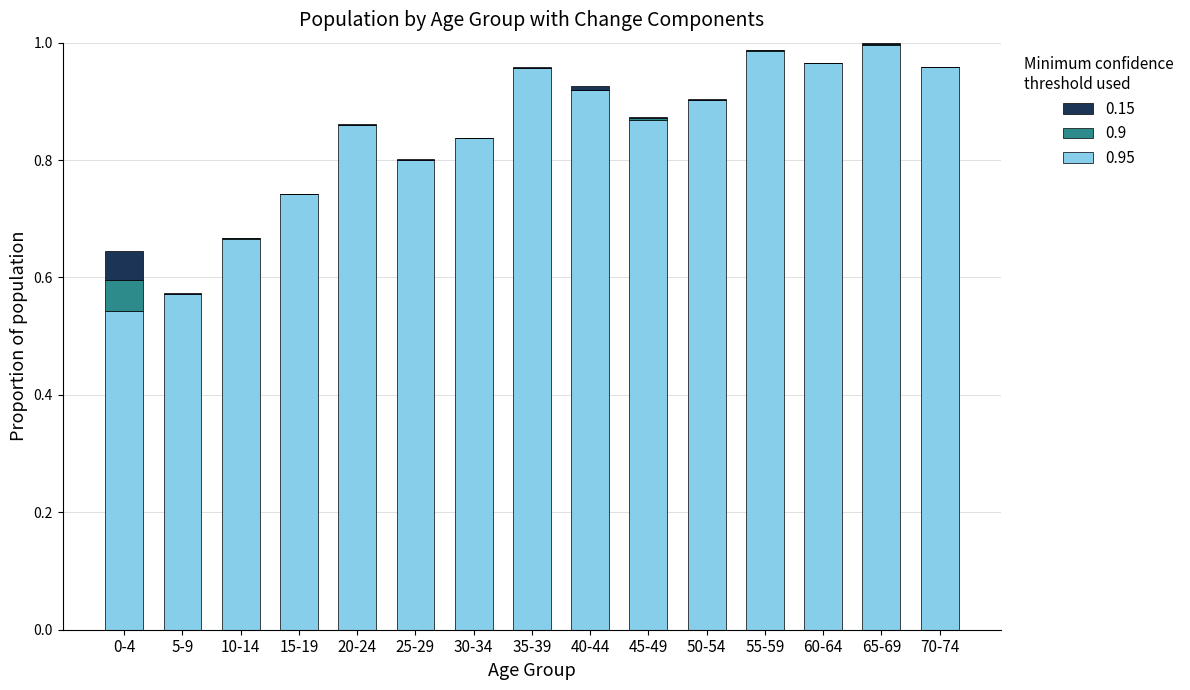

Count the number of data series in this chart.

3